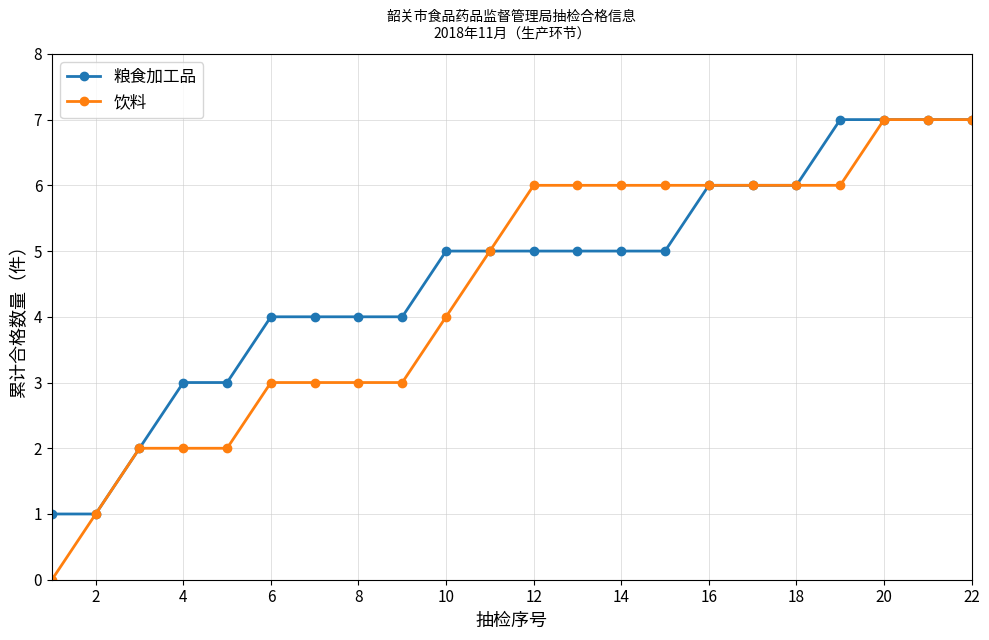

What is the greatest value displayed?

7